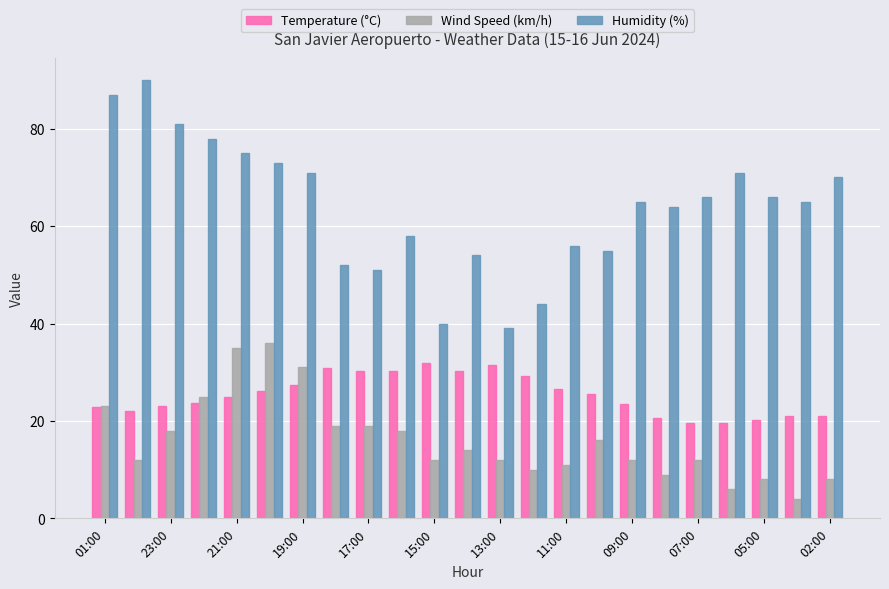

Which series has the largest range (max minus min)?

Humidity (%)